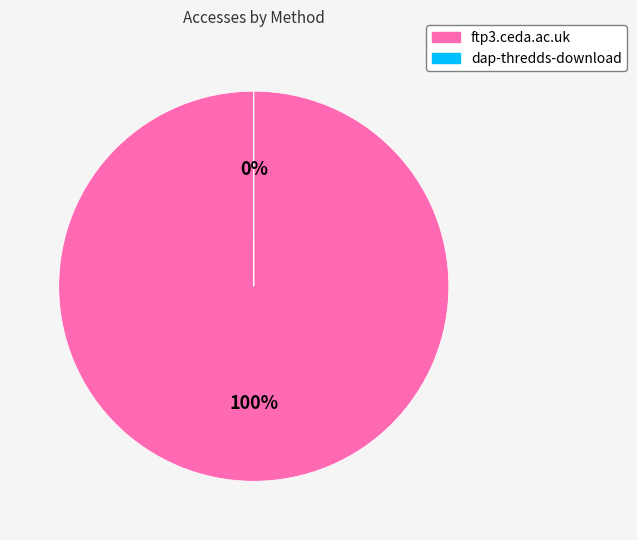

Which category accounts for the majority?

ftp3.ceda.ac.uk